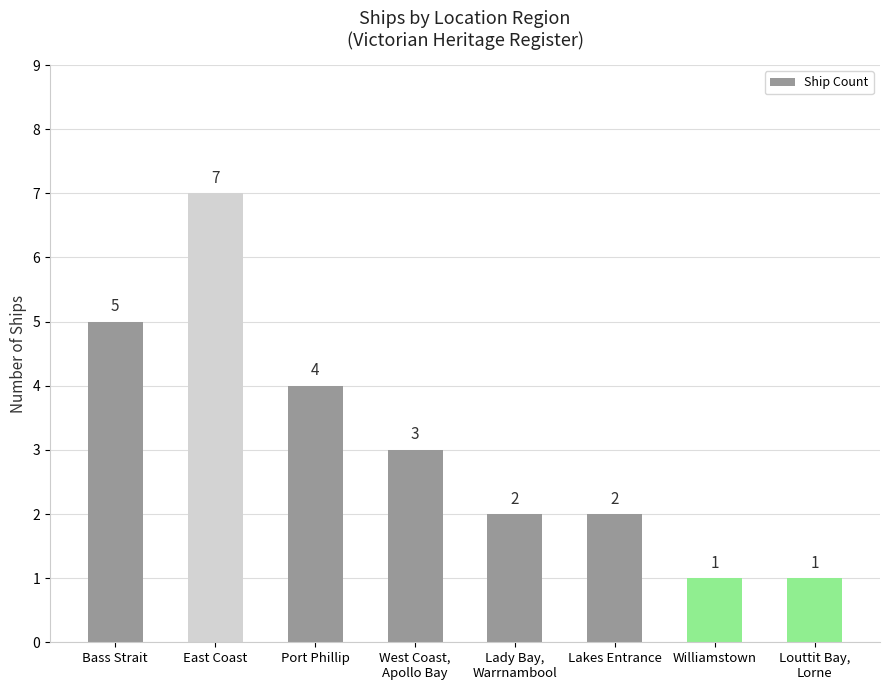

What is the sum of all values?

25